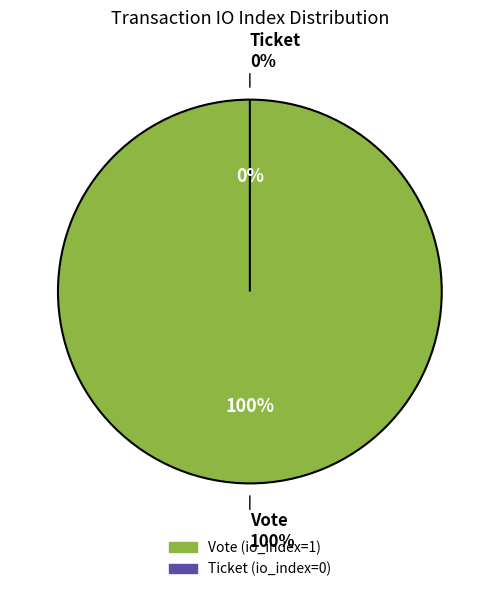

What percentage do Ticket (io_index=0) and Vote (io_index=1) together represent?

100.0%